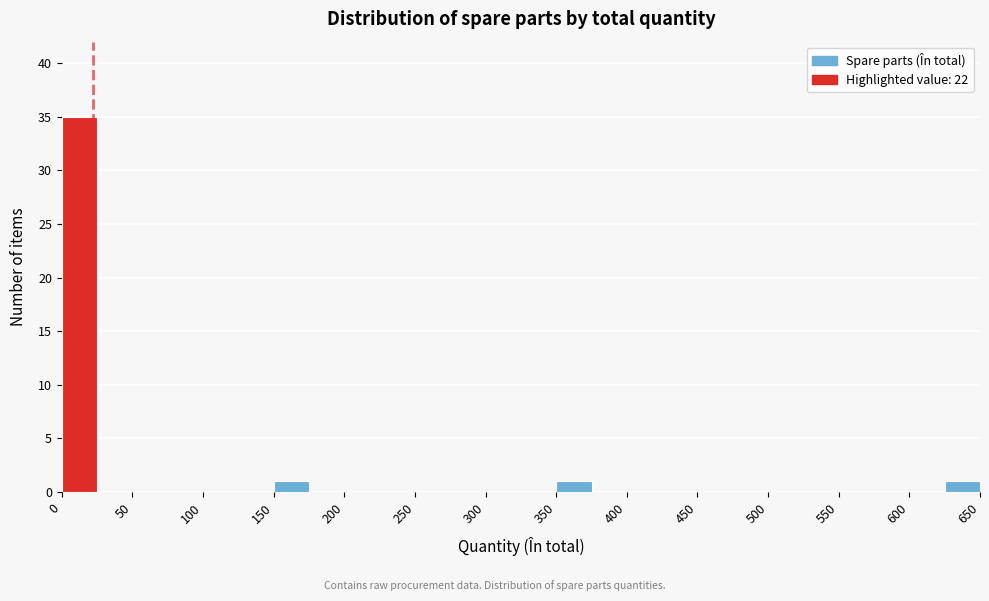

Which range on the x-axis has the tallest bar?

0 to 25